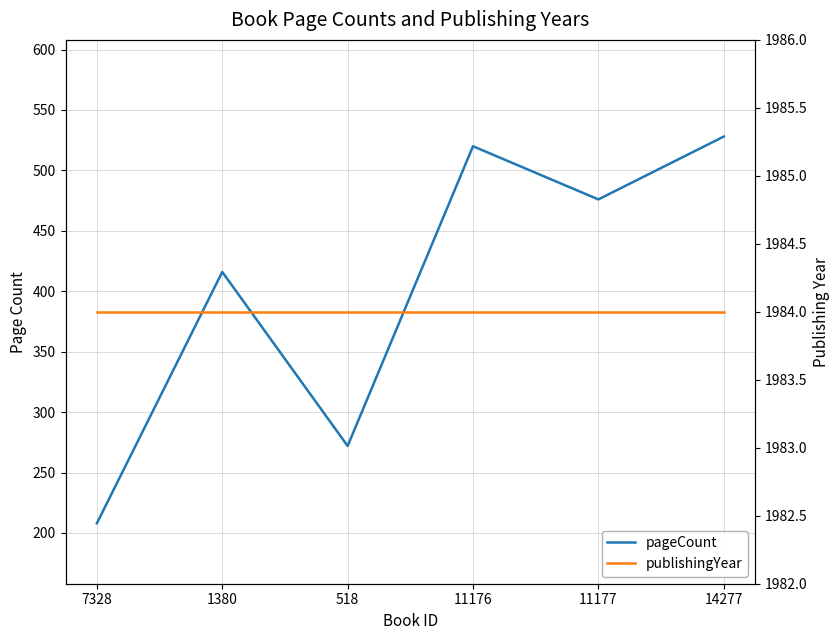

Reading left to right, transcribe all the data shown in this chart.

pageCount: 208	416	272	520	476	528
publishingYear: 1984	1984	1984	1984	1984	1984